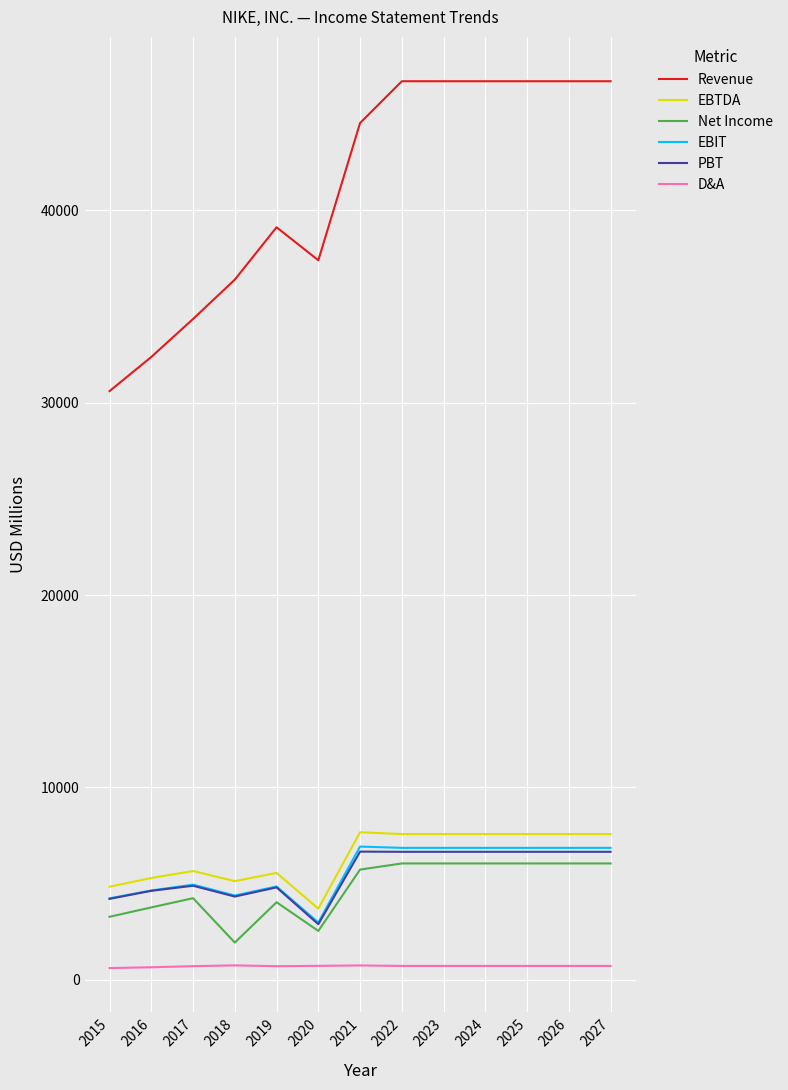

What is the difference between the maximum and second lowest values in the Net Income series?

3507